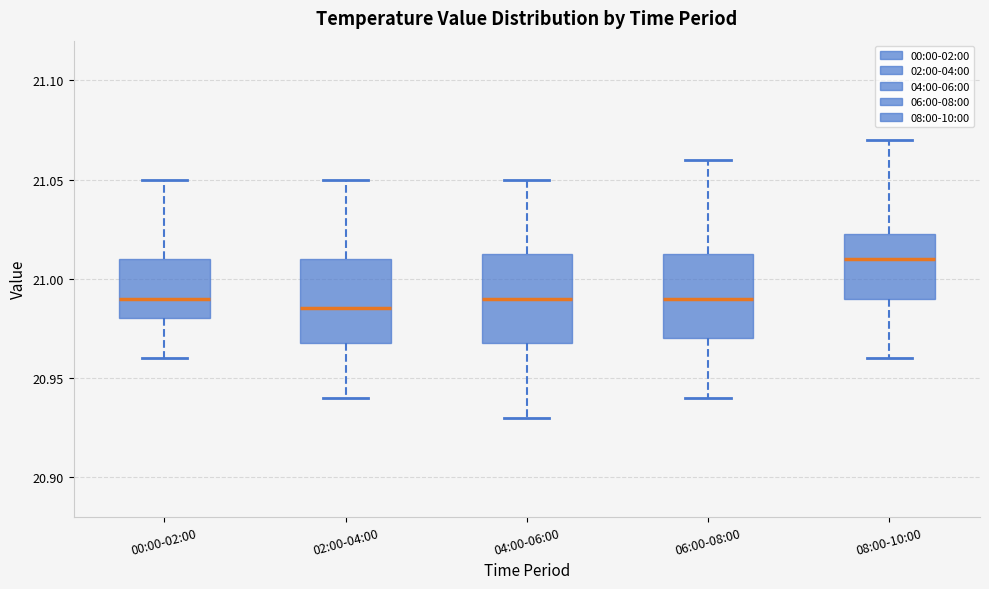

Where is the lower edge of the box for 00:00-02:00 on the y-axis? The values are not printed on the chart, so give them approximately, as read against the axis.

20.980